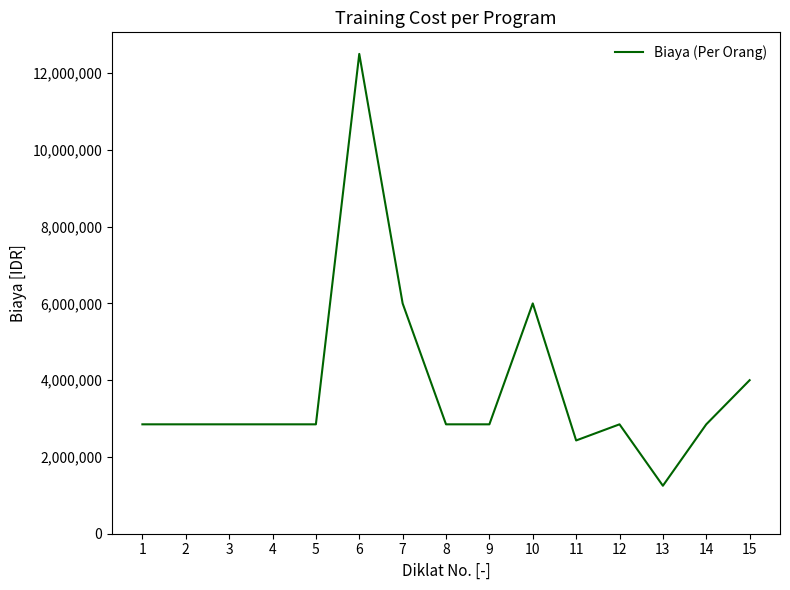

What is the approximate value at 13, to the nearest 50?

1250000